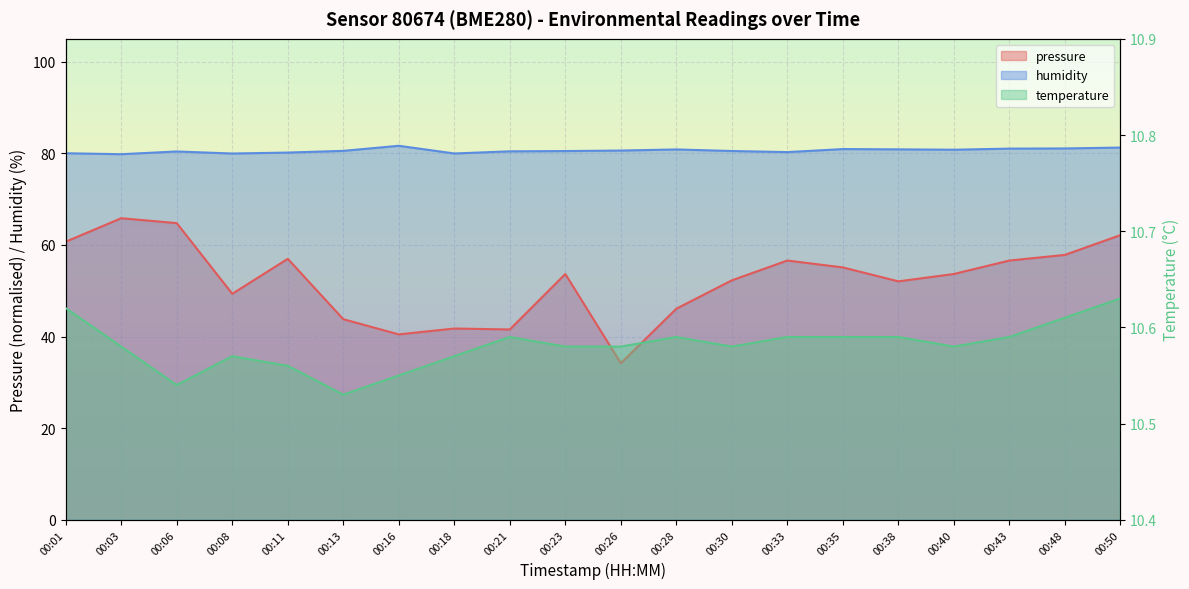

True or false: pressure and humidity cross at least once.

False